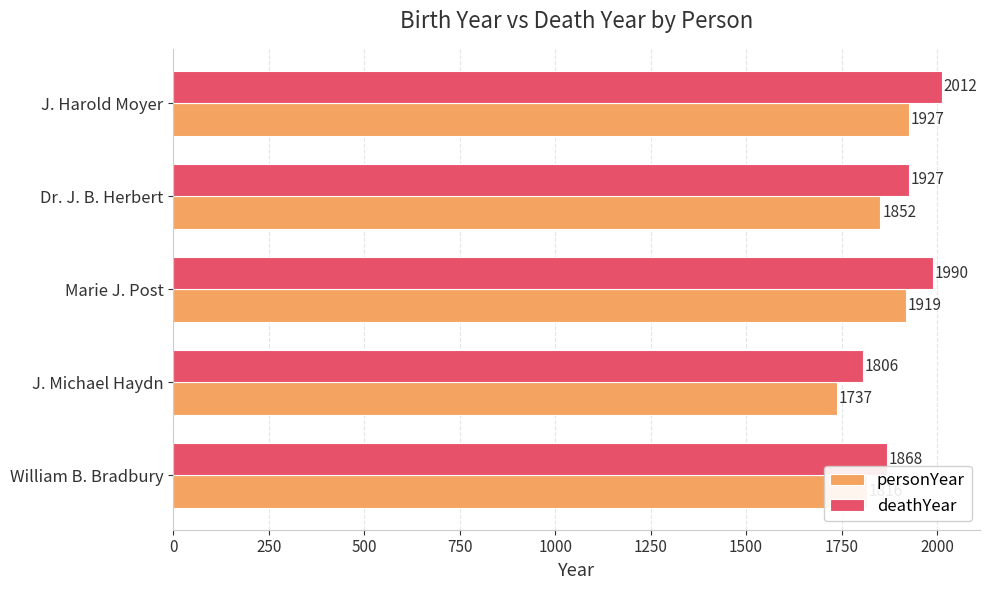

What is the difference between the second highest and second lowest values in the personYear series?

103